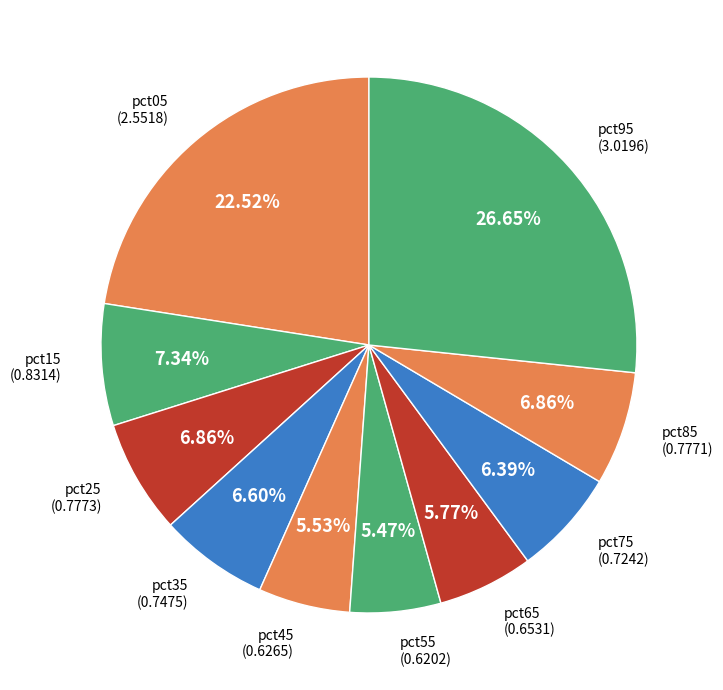

Count the number of slices in the pie.

10